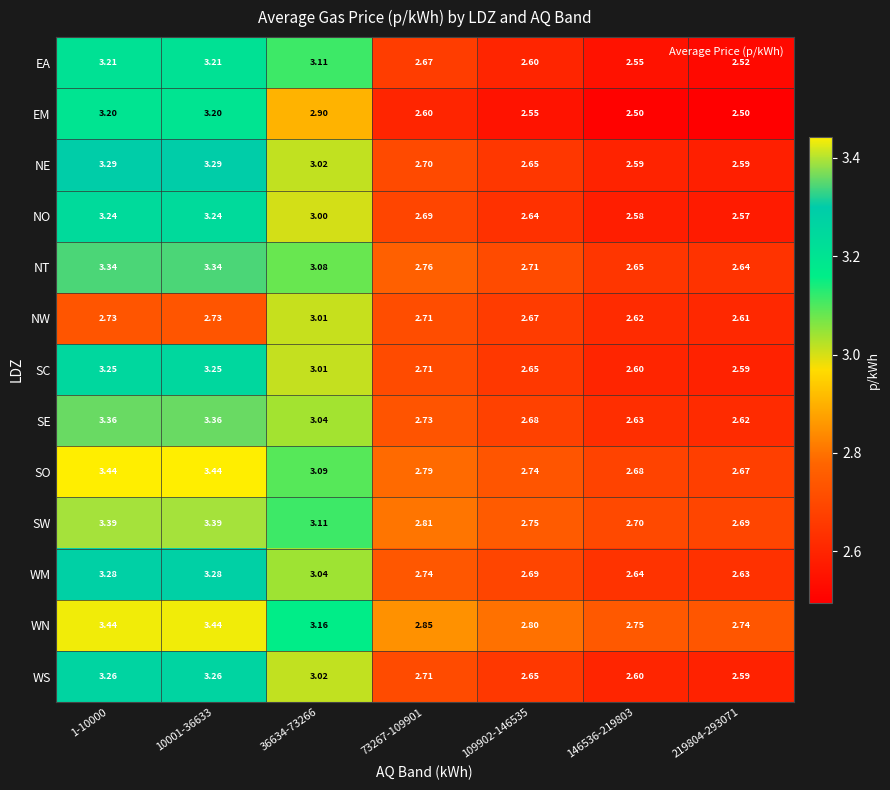

Is the value of WM at 10001-36633 greater than the value of SE at 109902-146535?

Yes